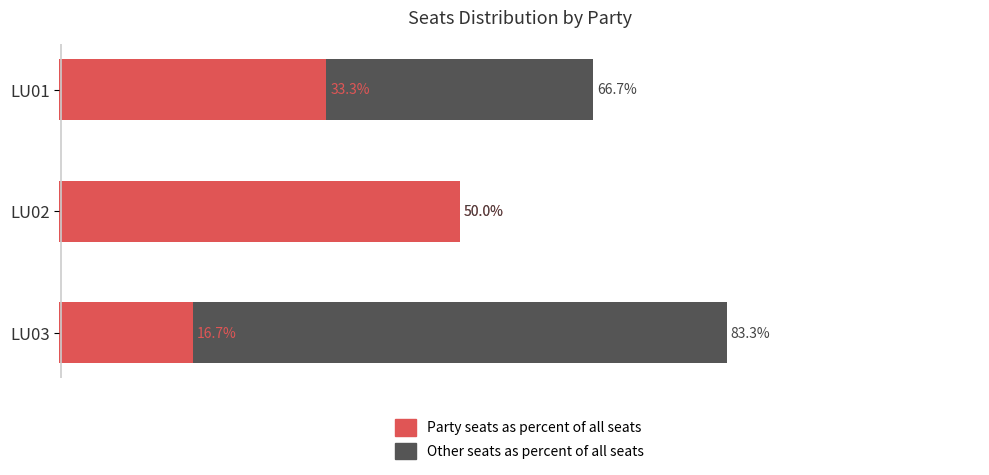

Reading right to left, transcribe all the data shown in this chart.

Other seats as percent of all seats: 83.3	50.0	66.7
Party seats as percent of all seats: 16.7	50.0	33.3